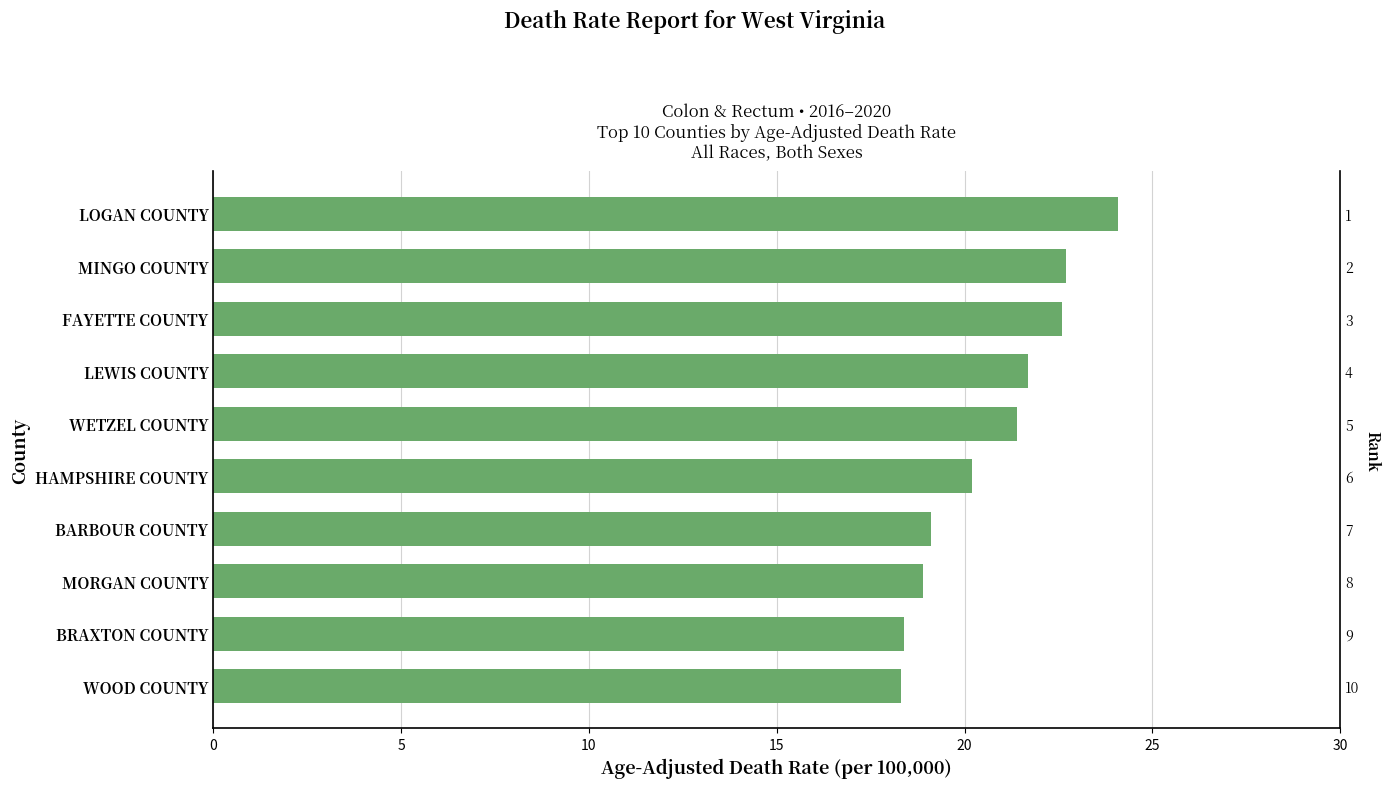

What is the sum of all values?

207.4